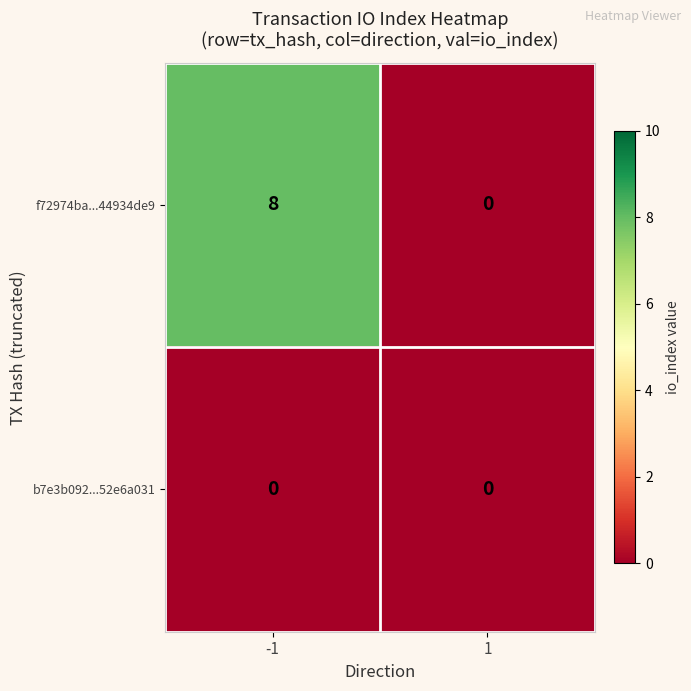

What is the approximate value of f72974ba...44934de9 at -1?

8